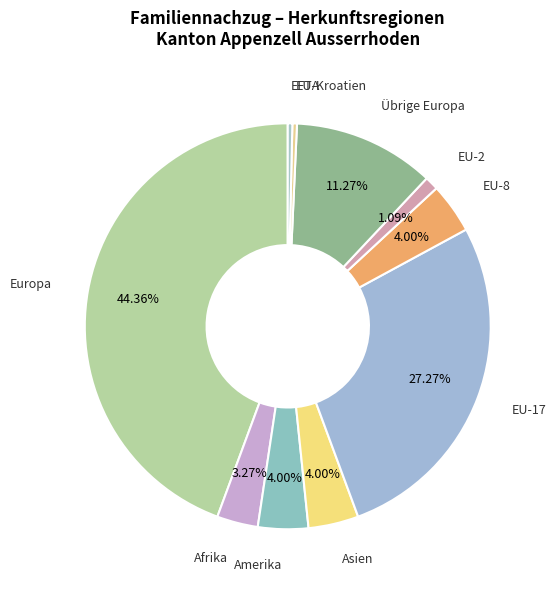

How many segments does this pie chart have?

10